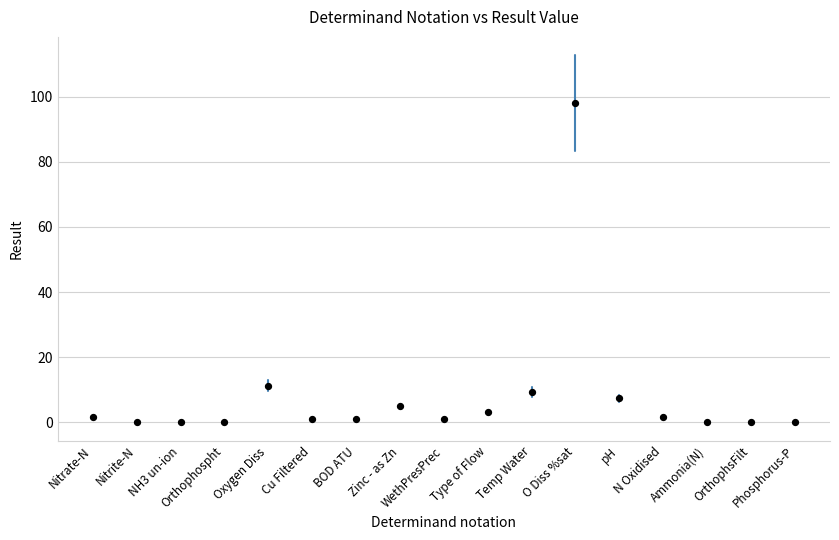

What Y value in the scatter plot is closest to 49?

11.2